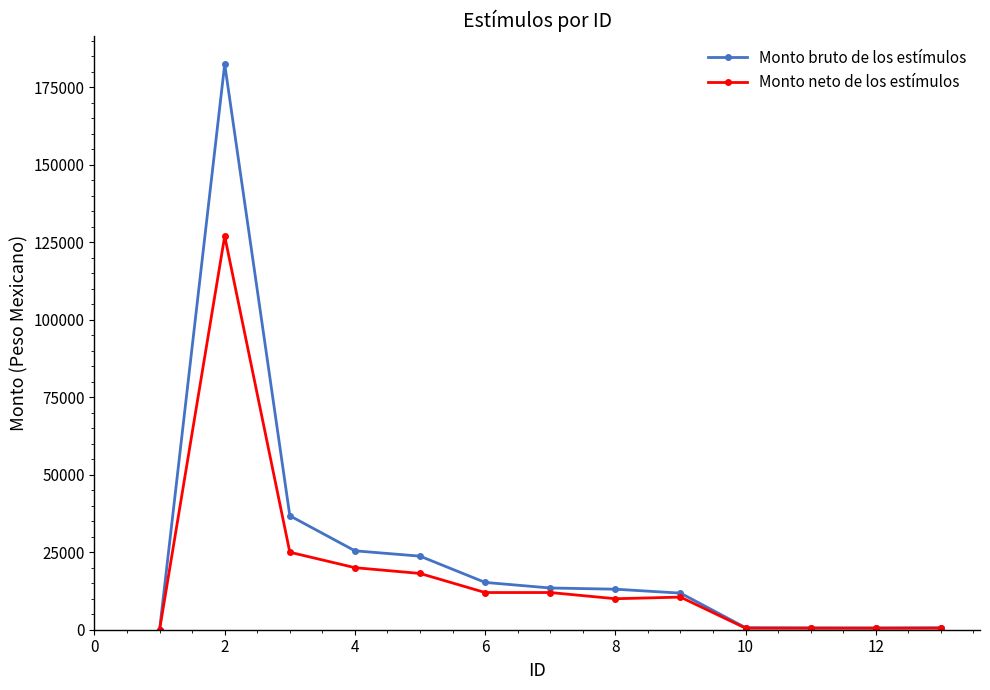

What is the difference between the maximum and minimum values in the Monto neto de los estímulos series?

126995